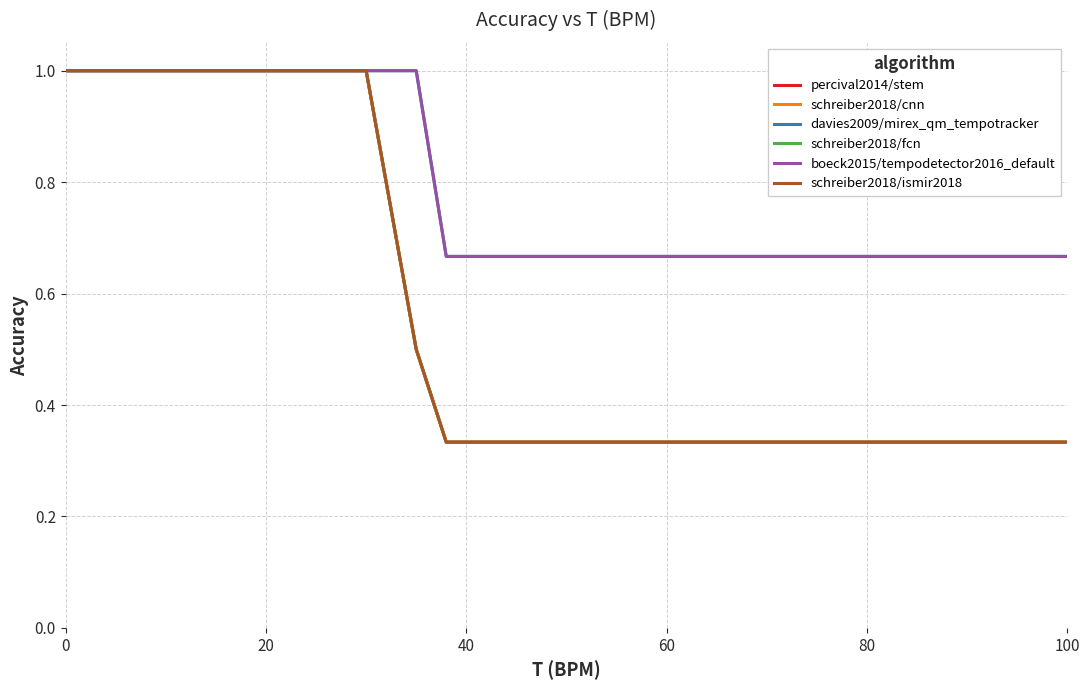

Is this an area chart (filled region under the line)?

No